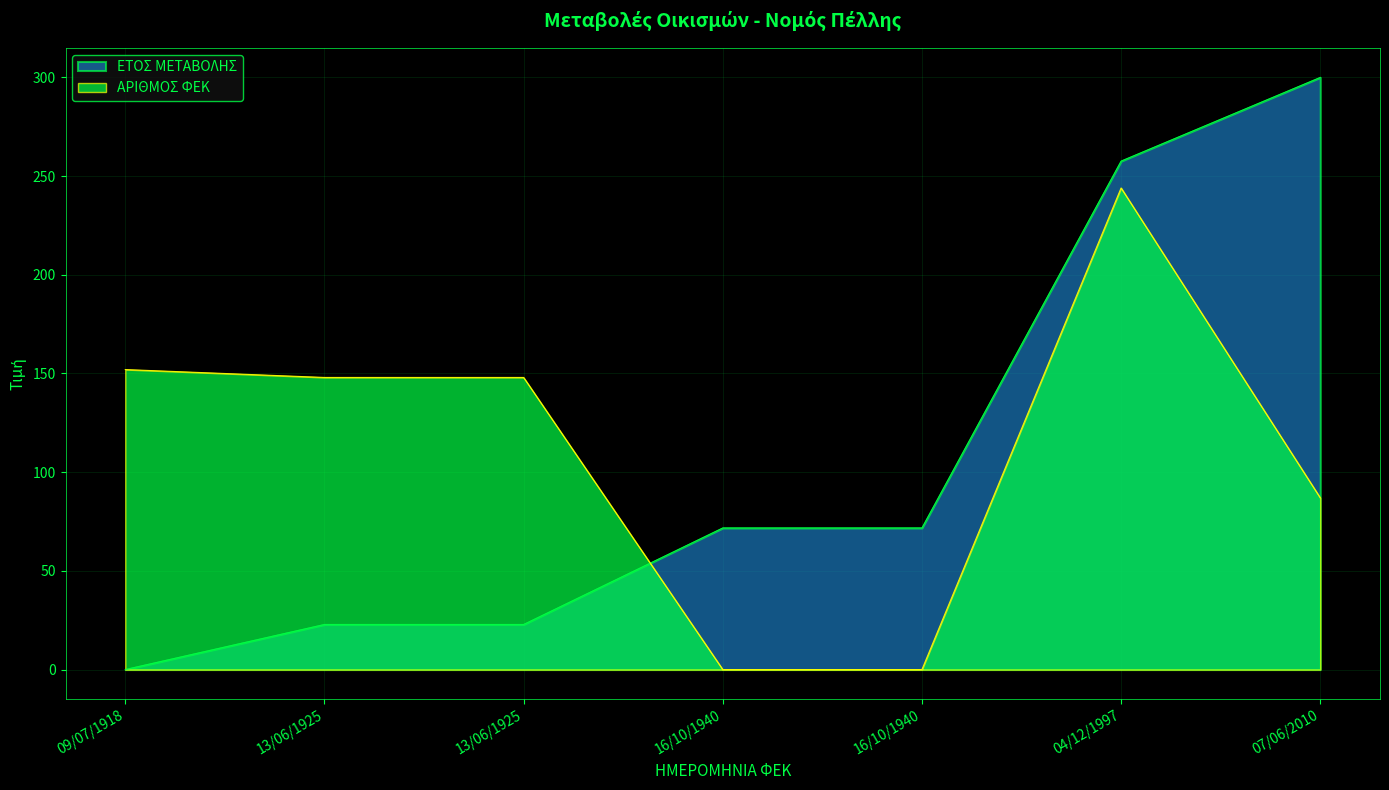

Where do ΕΤΟΣ ΜΕΤΑΒΟΛΗΣ and ΑΡΙΘΜΟΣ ΦΕΚ first cross each other?

13/06/1925 and 16/10/1940